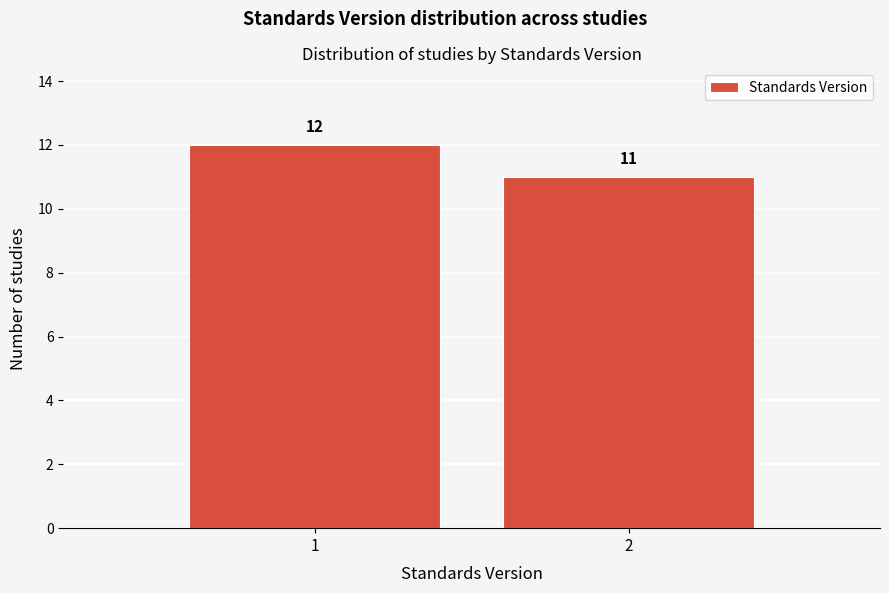

Reading right to left, what are all the values shown in this chart?

11	12